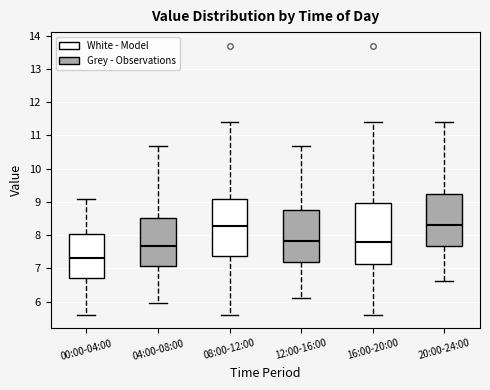

Reading left to right, transcribe this box plot: for each box, give where its median line is, the range the box spans, and where its two whiskers end, as read against the y-axis. The values are not printed on the chart, so give them approximately, as read against the axis.

00:00-04:00: median 7.3, box 6.7 to 8.0, whiskers 5.6 to 9.1
04:00-08:00: median 7.7, box 7.1 to 8.5, whiskers 6.0 to 10.7
08:00-12:00: median 8.3, box 7.4 to 9.1, whiskers 5.6 to 11.4
12:00-16:00: median 7.8, box 7.2 to 8.7, whiskers 6.1 to 10.7
16:00-20:00: median 7.8, box 7.1 to 9.0, whiskers 5.6 to 11.4
20:00-24:00: median 8.3, box 7.7 to 9.2, whiskers 6.6 to 11.4